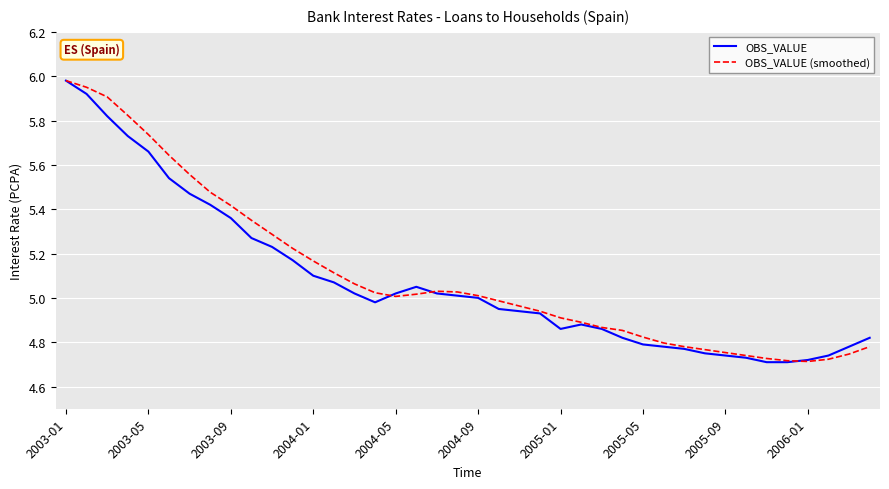

True or false: OBS_VALUE (smoothed) has more than 0 points higher than both neighbors.

True